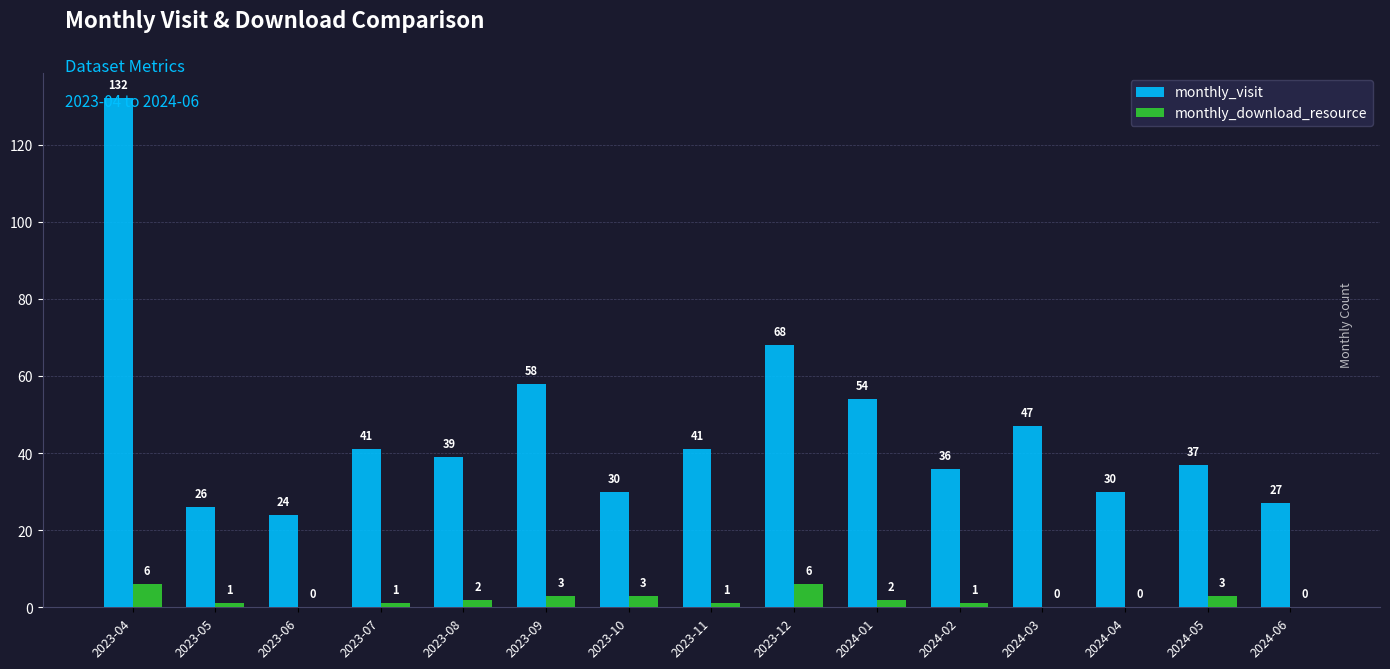

True or false: monthly_download_resource has a value of 0 at 2024-04.

True